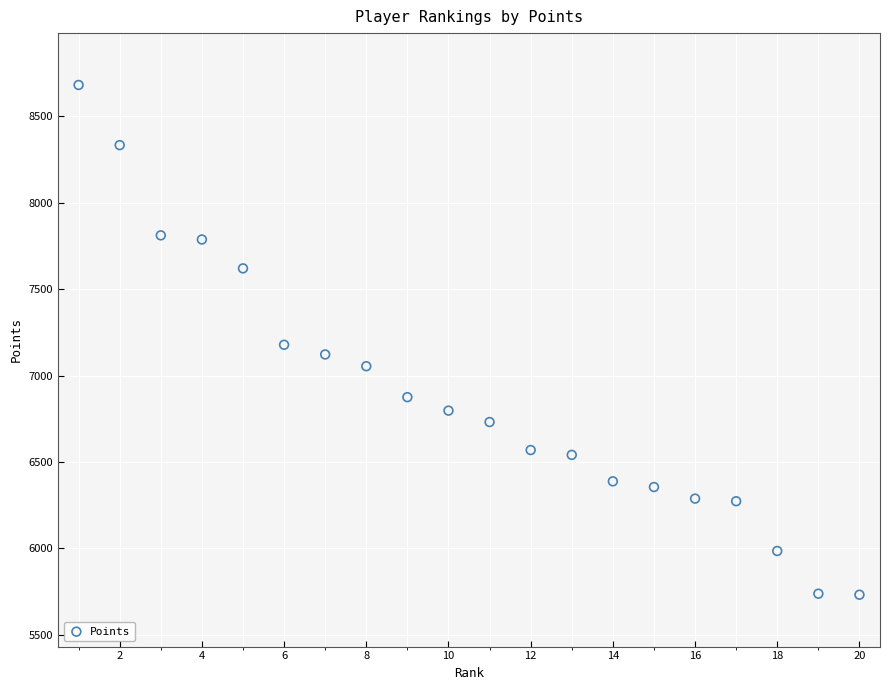

What is the range of Y values (max minus min)?

2949